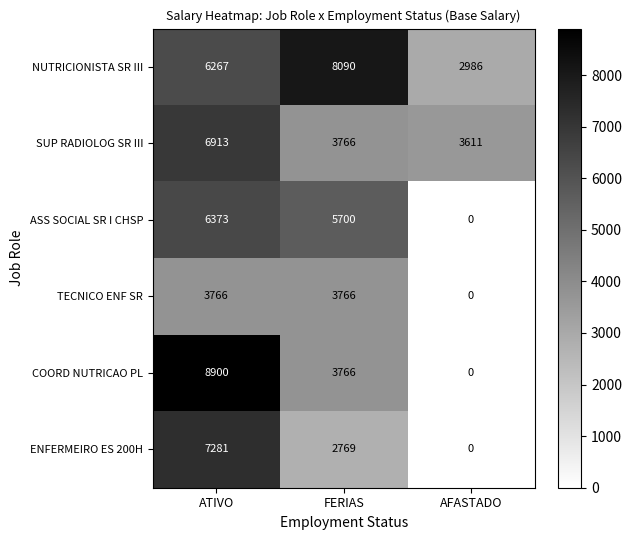

Which category has the highest value across all series?

ATIVO